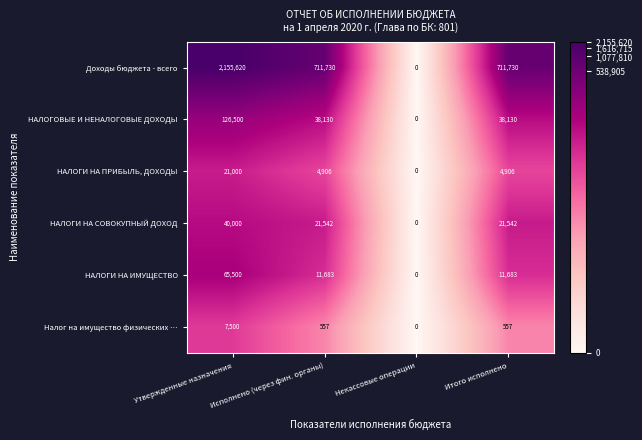

Read the Налог на имущество физических … value at Итого исполнено.

557